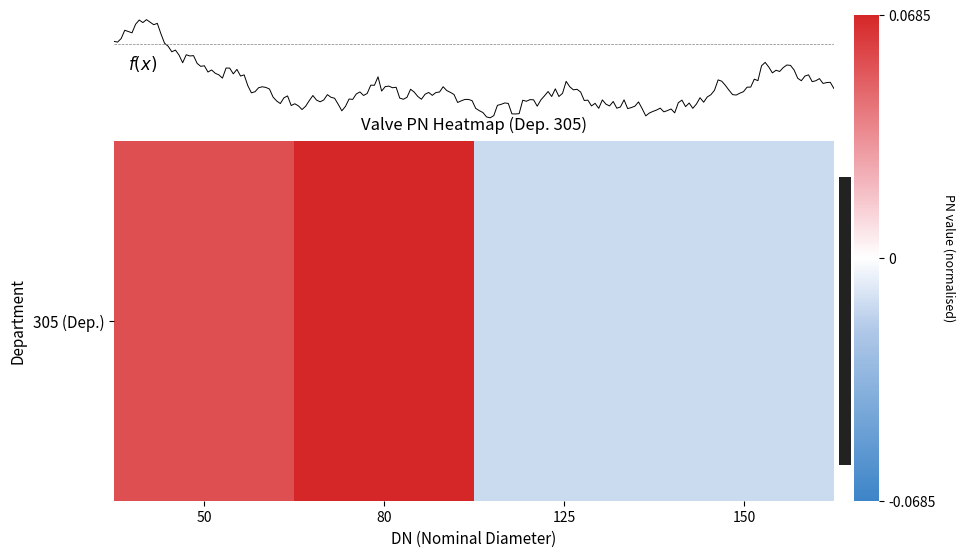

What is the difference between the values at 125 and 80?

0.1